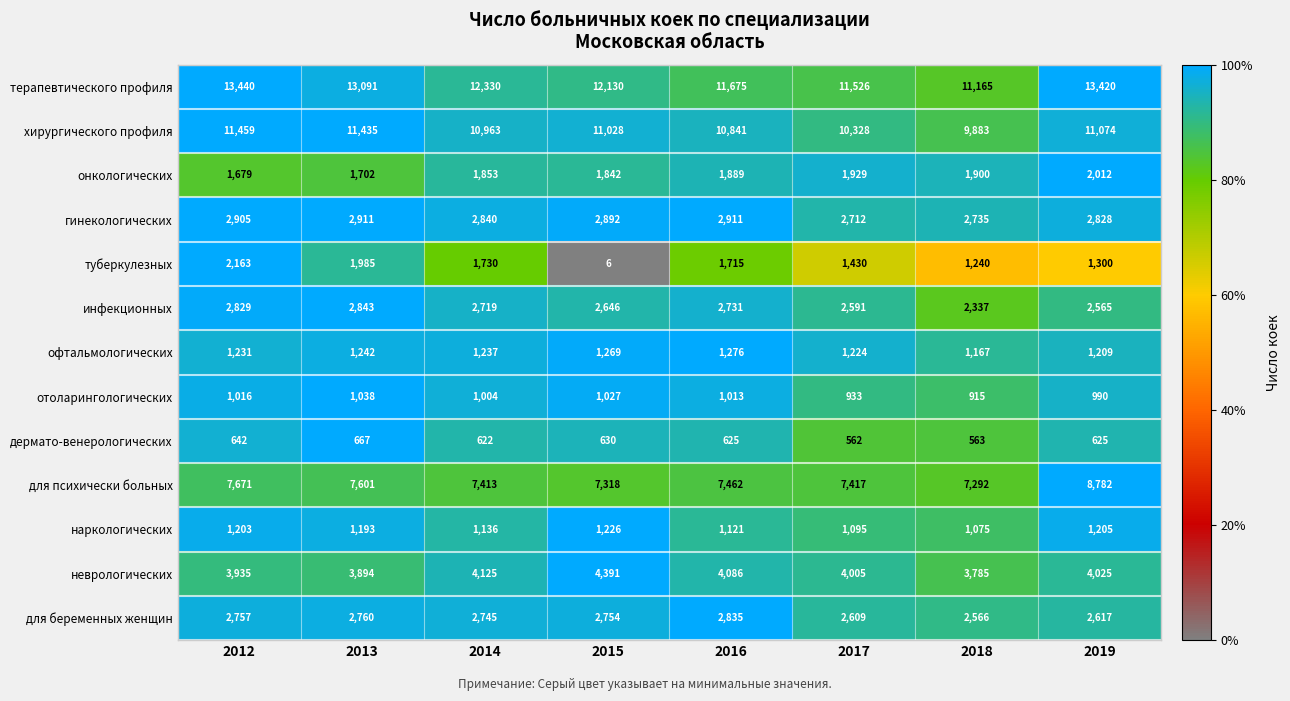

How many data points does each series have?

8